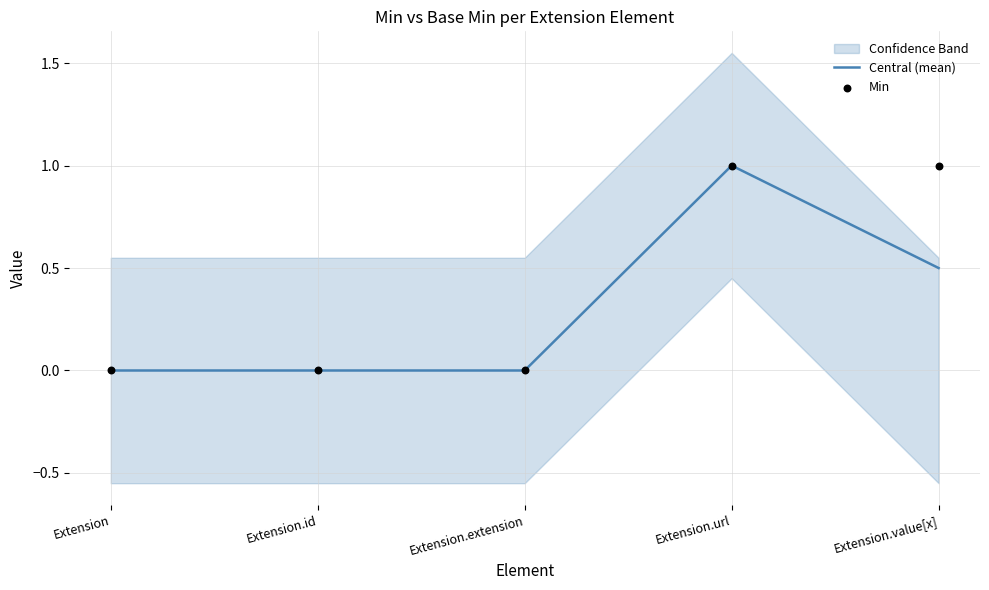

At which category is the sum across all series the highest?

Extension.url